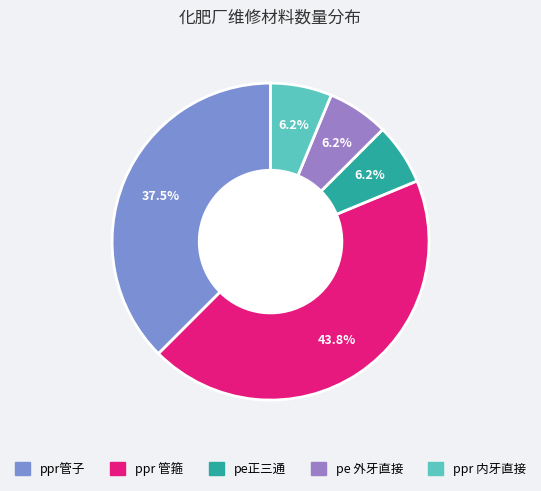

Which slice is the smallest?

pe正三通